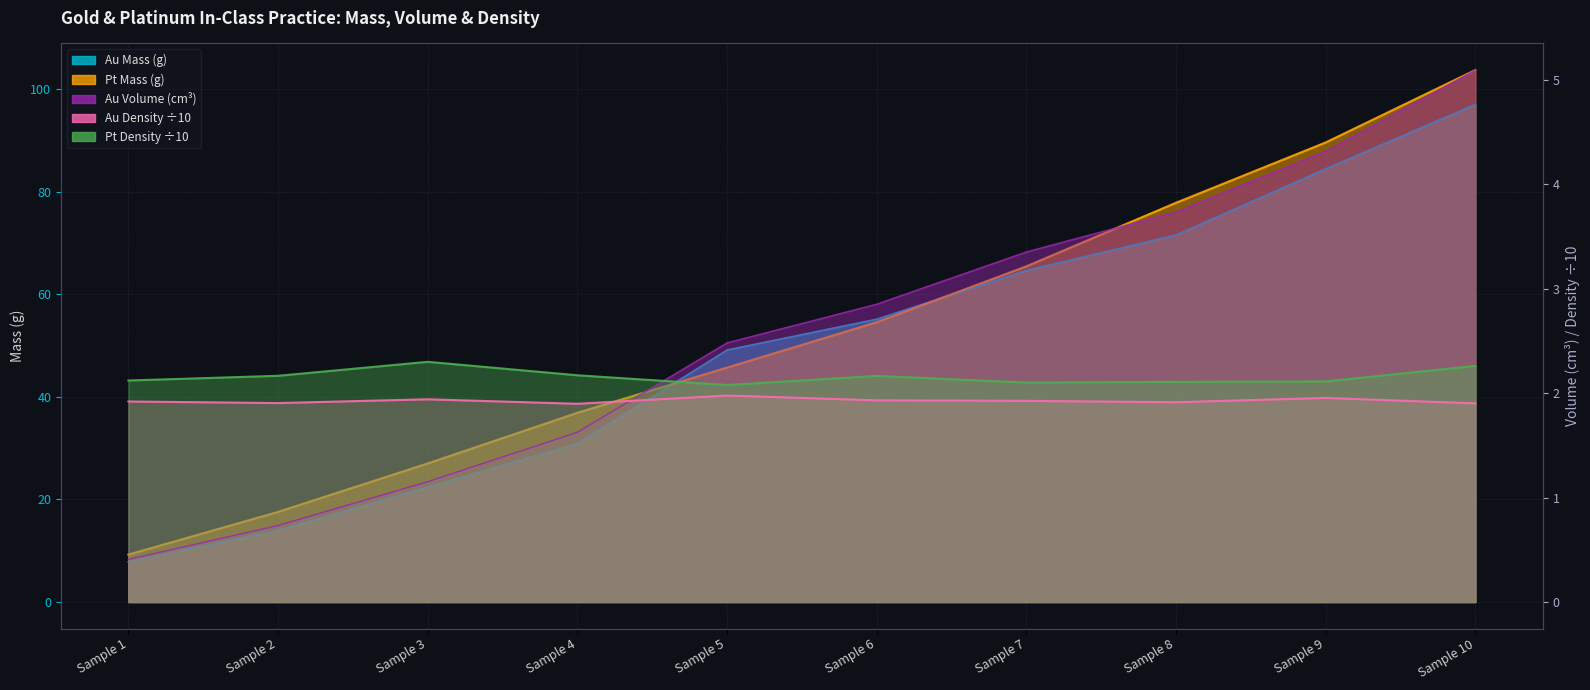

How many lines are shown in the chart?

5